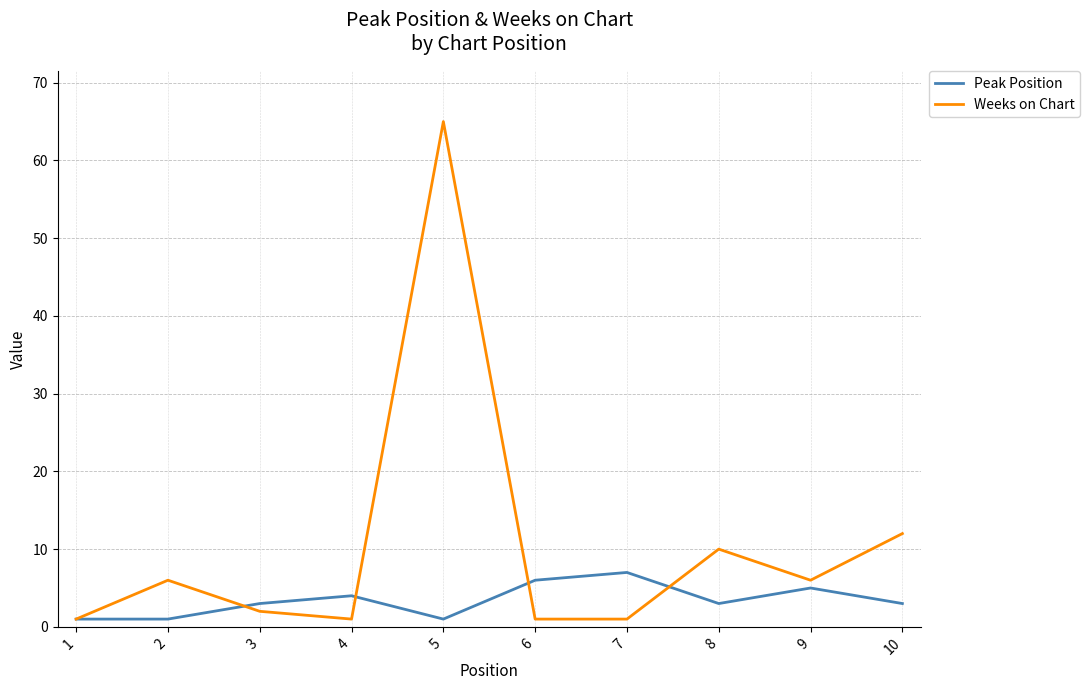

Is it true that Weeks on Chart equals 1 at 1?

True